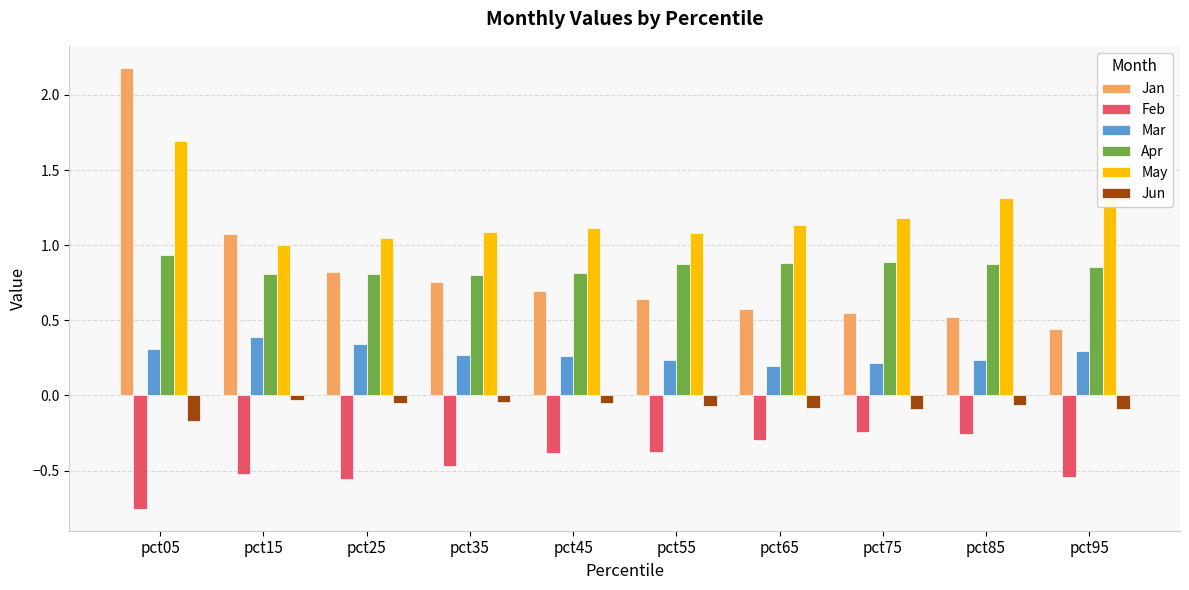

Is the value of Mar at pct65 greater than the value of Jun at pct75?

Yes